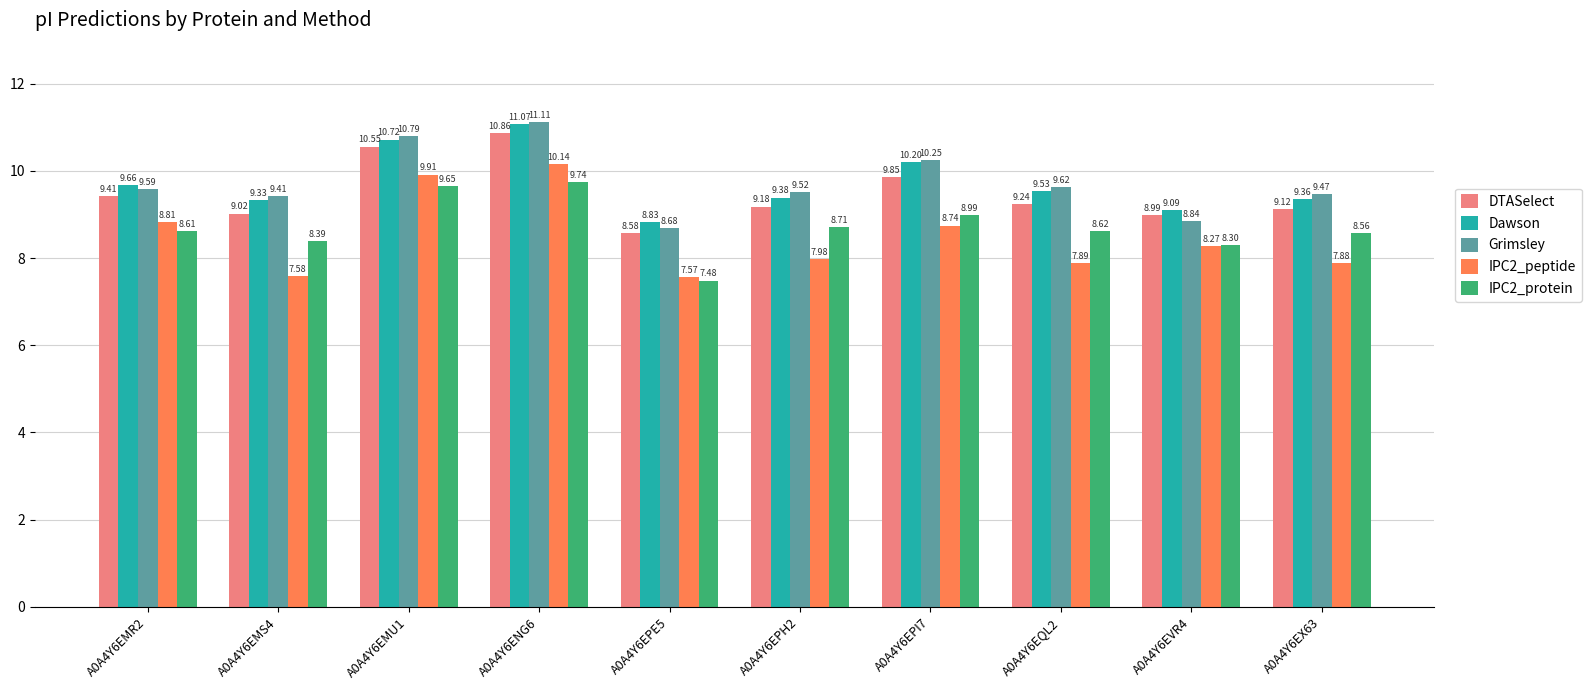

Rank the series at A0A4Y6EMU1 from highest to lowest value.

Grimsley, Dawson, DTASelect, IPC2_peptide, IPC2_protein